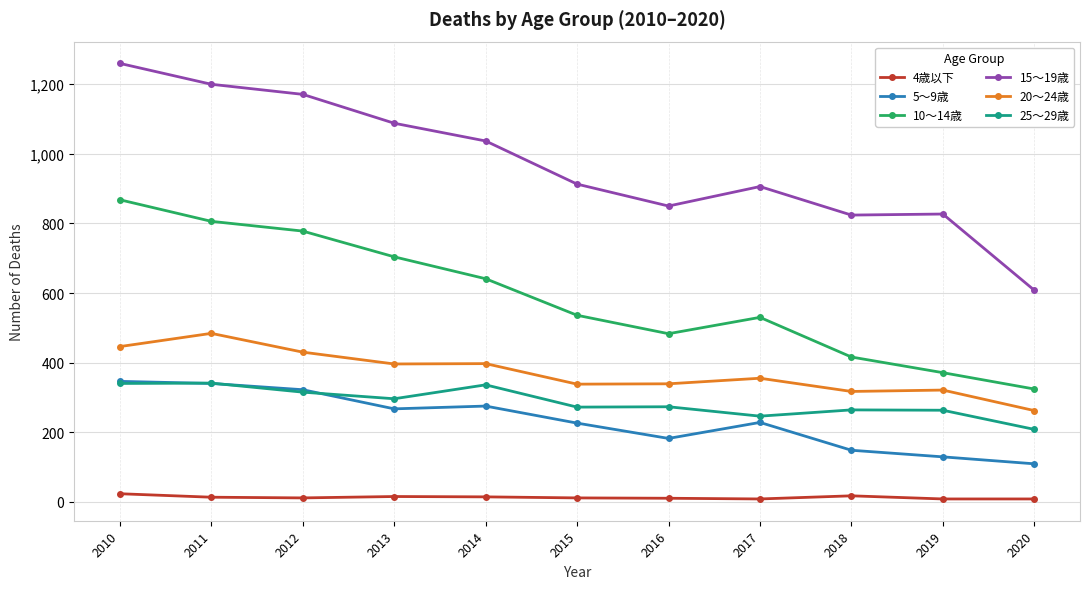

True or false: 4歳以下 and 15～19歳 intersect in this chart.

False